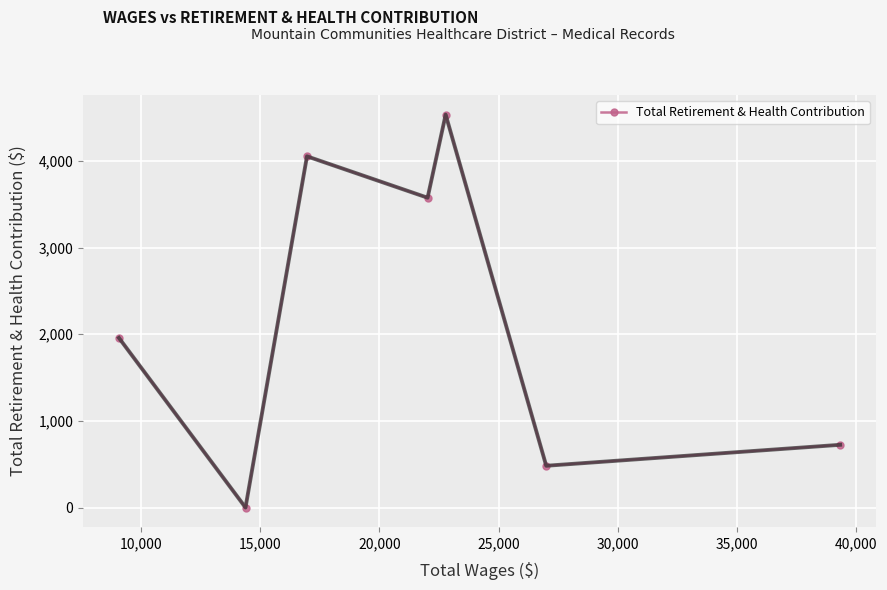

What is the greatest value displayed?

4535